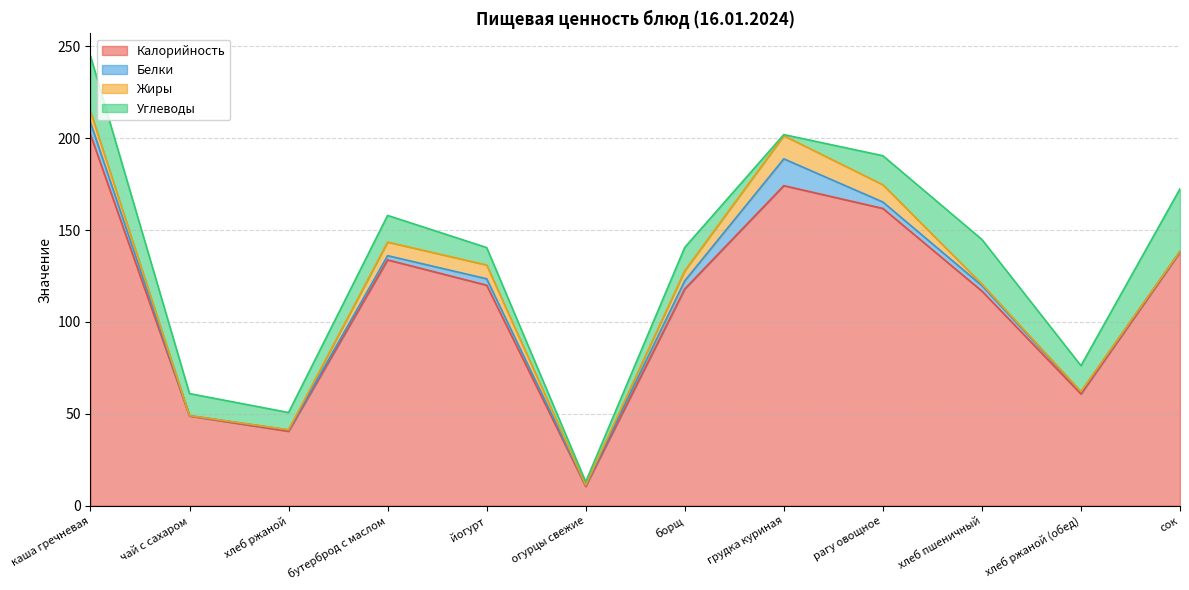

What are all the series names shown in the legend?

Калорийность, Белки, Жиры, Углеводы